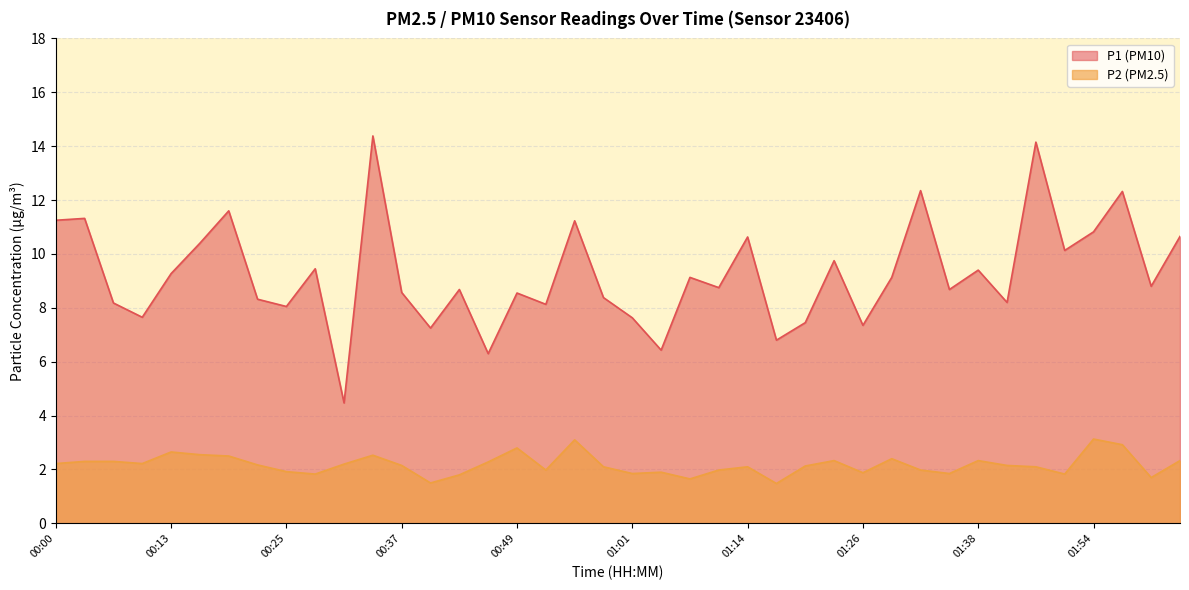

What is the sum of the P1 values at 00:19 and 00:55?

22.8